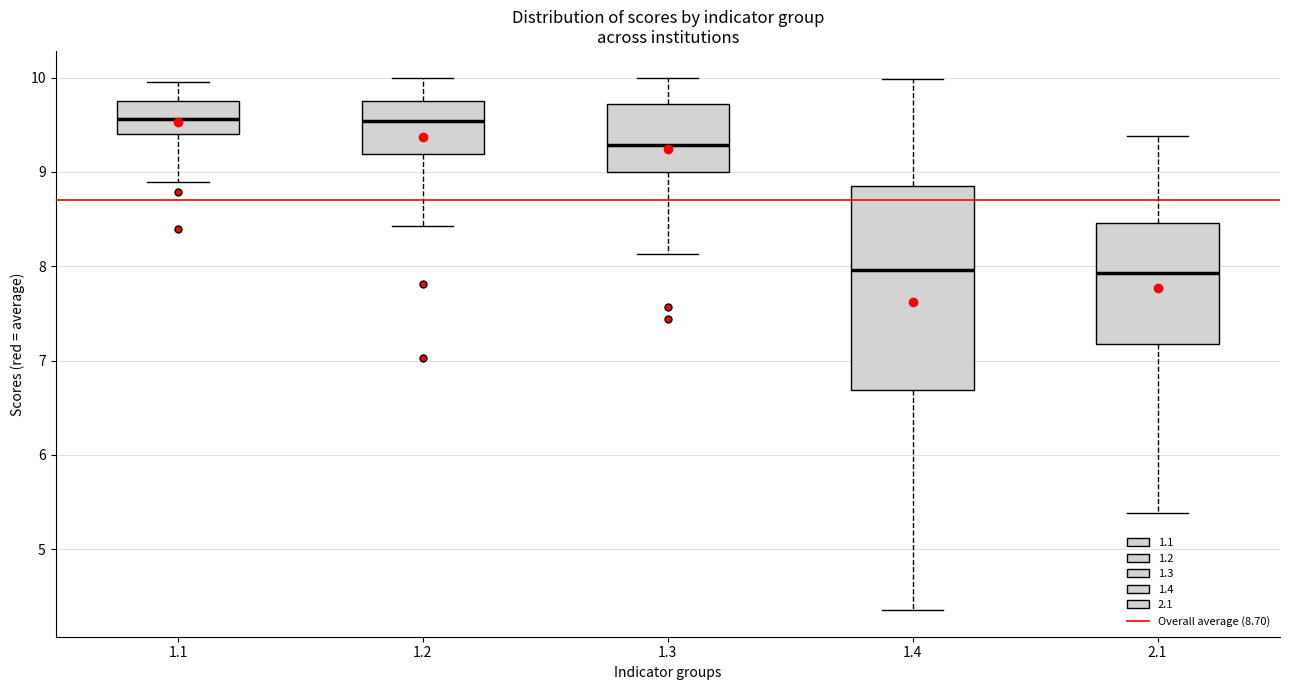

Reading left to right, read every box against the y-axis: the position of its median line, the range the box covers, and the ends of its whiskers. The values are not printed on the chart, so give them approximately, as read against the axis.

1.1: median 9.6, box 9.4 to 9.8, whiskers 8.9 to 10.0
1.2: median 9.5, box 9.2 to 9.7, whiskers 8.4 to 10.0
1.3: median 9.3, box 9.0 to 9.7, whiskers 8.1 to 10.0
1.4: median 8.0, box 6.7 to 8.9, whiskers 4.4 to 10.0
2.1: median 7.9, box 7.2 to 8.5, whiskers 5.4 to 9.4